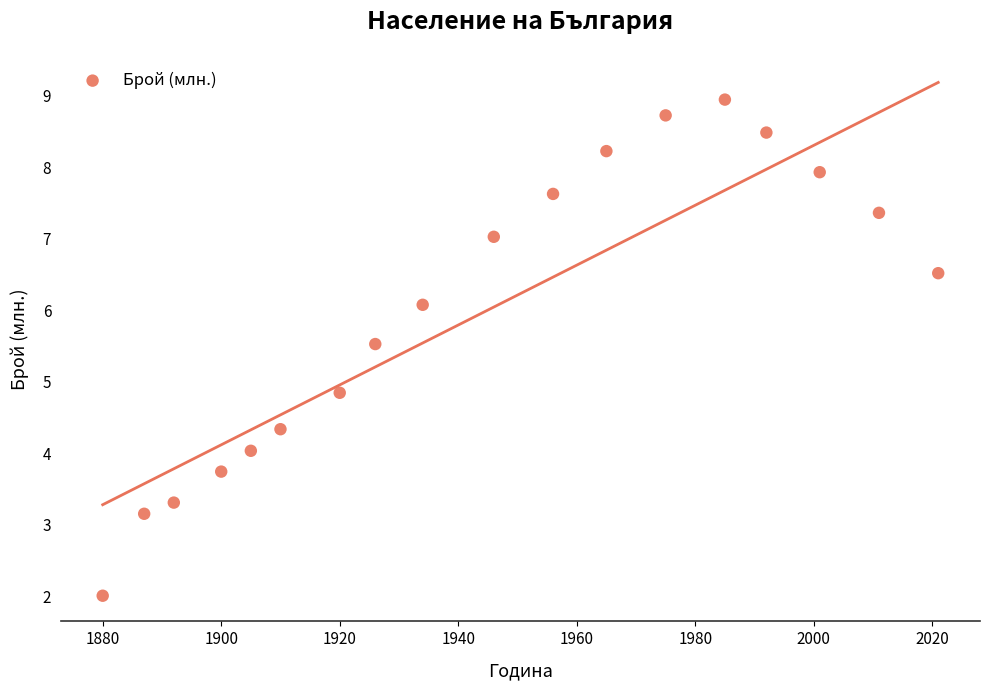

What is the range of X values (max minus min)?

141.0